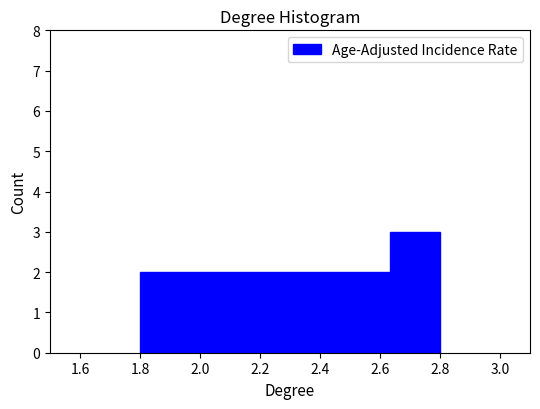

What is the height of the bar covering 1.80 to 1.96 on the x-axis? Neither the bar edges nor the heights are printed on the chart, so give them approximately, as read against the axes.

2